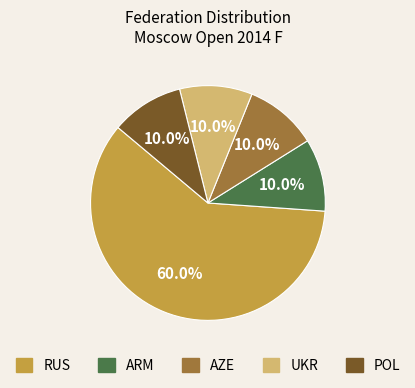

Does any single category account for the majority?

Yes